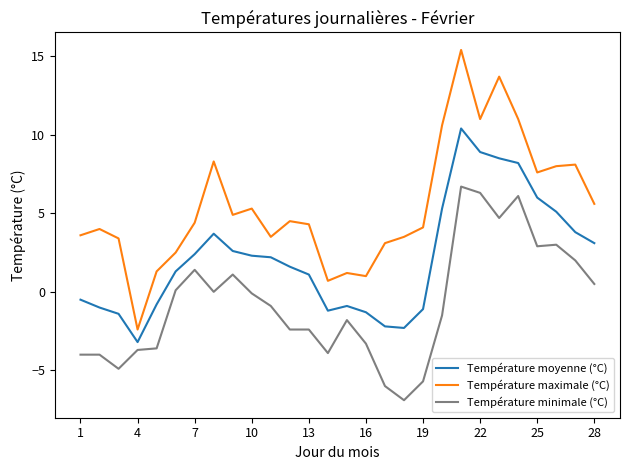

List the series in order of their overall mean, lowest first.

Température minimale (°C), Température moyenne (°C), Température maximale (°C)